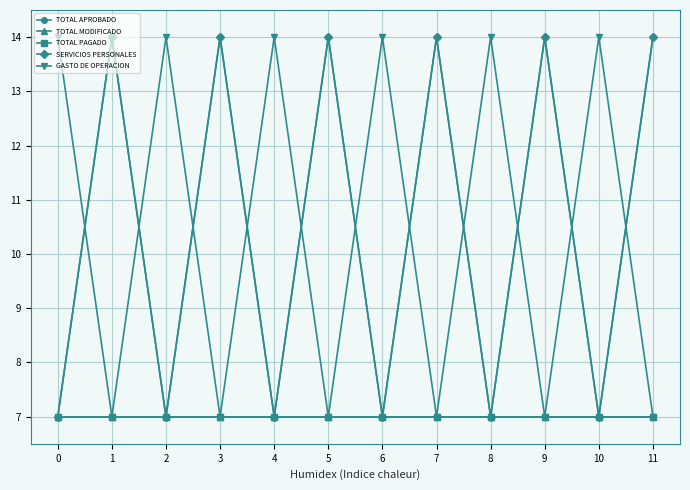

Does the chart have visible grid lines?

Yes